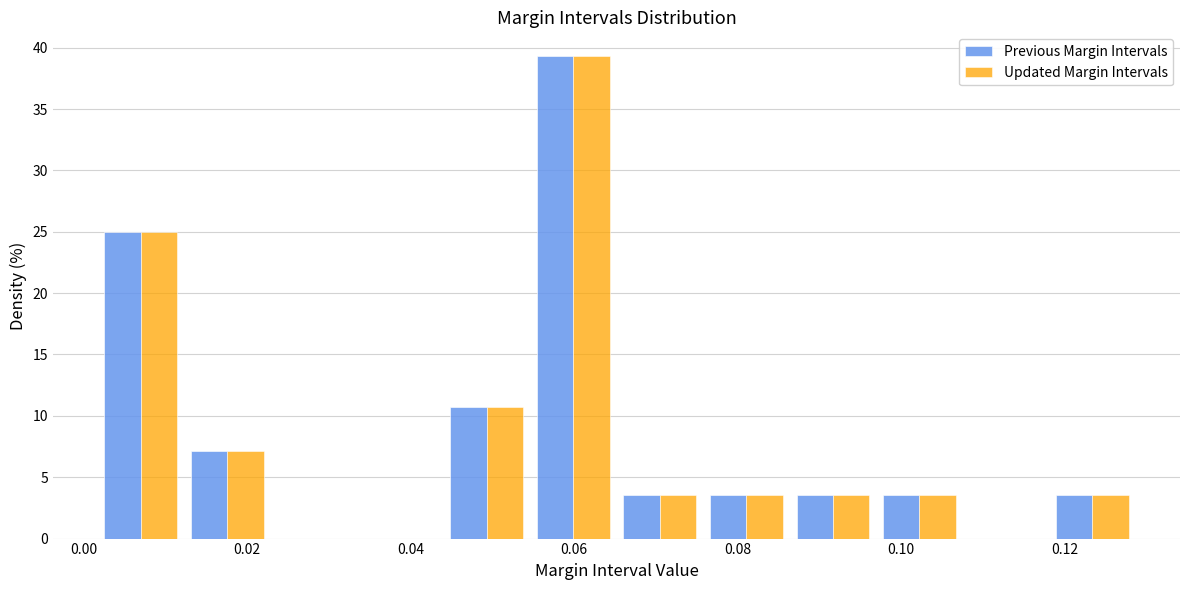

Reading left to right, transcribe this chart: for each range on the x-axis, give the height of each series' bar. Neither the bar edges nor the heights are printed on the chart, so give them approximately, as read against the axes.

0.002 to 0.012: Previous Margin Intervals=25.0	Updated Margin Intervals=25.0
0.012 to 0.022: Previous Margin Intervals=7.0	Updated Margin Intervals=7.0
0.022 to 0.034: Previous Margin Intervals=0	Updated Margin Intervals=0
0.034 to 0.044: Previous Margin Intervals=0	Updated Margin Intervals=0
0.044 to 0.054: Previous Margin Intervals=10.5	Updated Margin Intervals=10.5
0.054 to 0.066: Previous Margin Intervals=39.5	Updated Margin Intervals=39.5
0.066 to 0.076: Previous Margin Intervals=3.5	Updated Margin Intervals=3.5
0.076 to 0.086: Previous Margin Intervals=3.5	Updated Margin Intervals=3.5
0.086 to 0.096: Previous Margin Intervals=3.5	Updated Margin Intervals=3.5
0.096 to 0.108: Previous Margin Intervals=3.5	Updated Margin Intervals=3.5
0.108 to 0.118: Previous Margin Intervals=0	Updated Margin Intervals=0
0.118 to 0.128: Previous Margin Intervals=3.5	Updated Margin Intervals=3.5